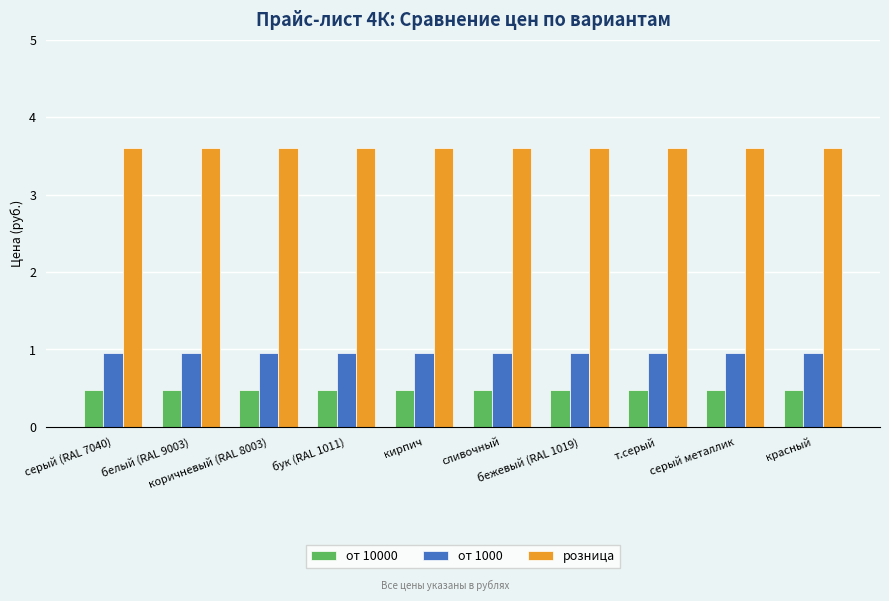

The value of розница at бежевый (RAL 1019) is 5.3. True or false?

False